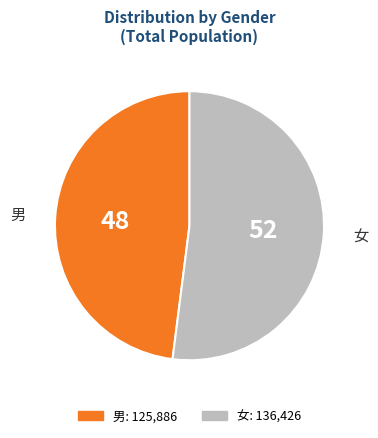

Which category accounts for the majority?

女